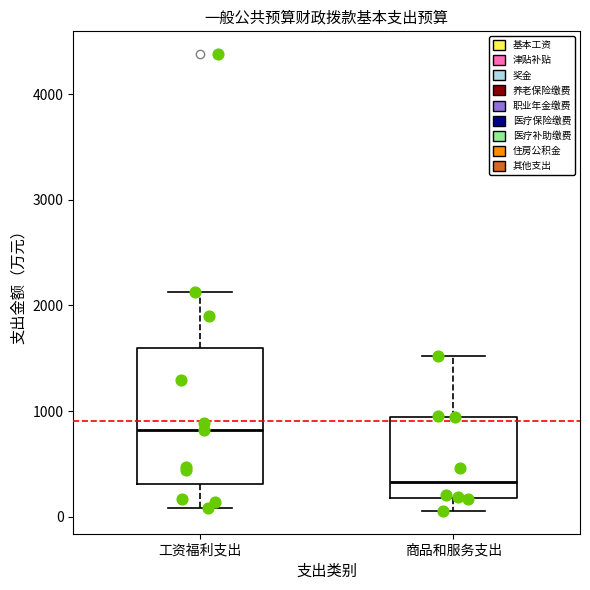

Reading left to right, read every box against the y-axis: the position of its median line, the range the box covers, and the ends of its whiskers. The values are not printed on the chart, so give them approximately, as read against the axis.

工资福利支出: median 800, box 300 to 1600, whiskers 100 to 2100
商品和服务支出: median 300, box 200 to 900, whiskers 100 to 1500